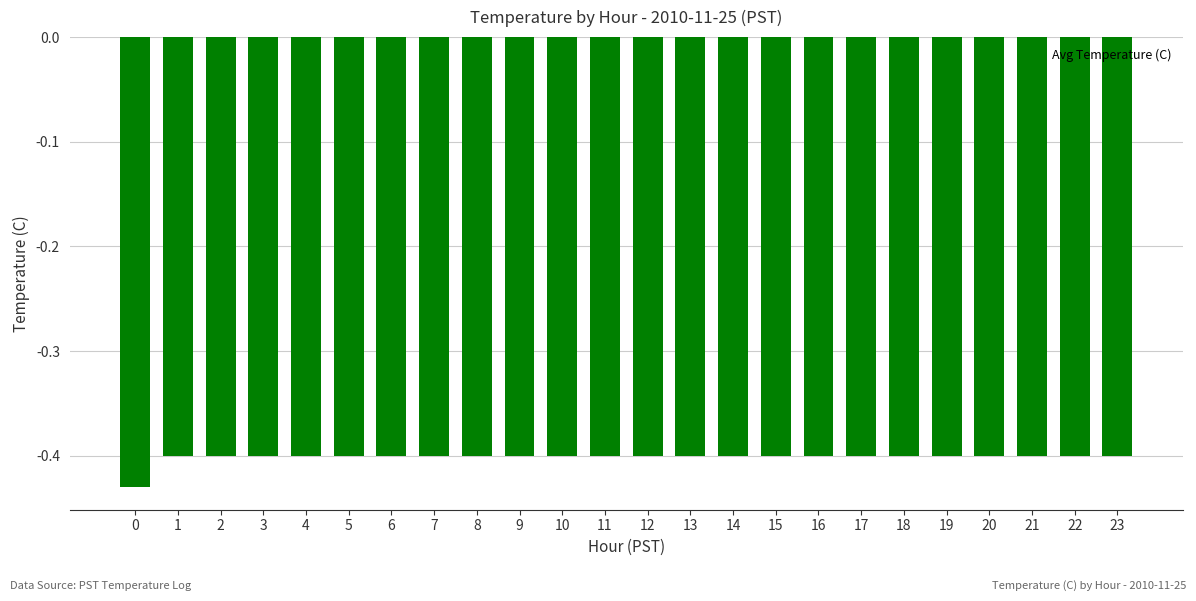

Is it true that the value at 17 is -0.6?

False